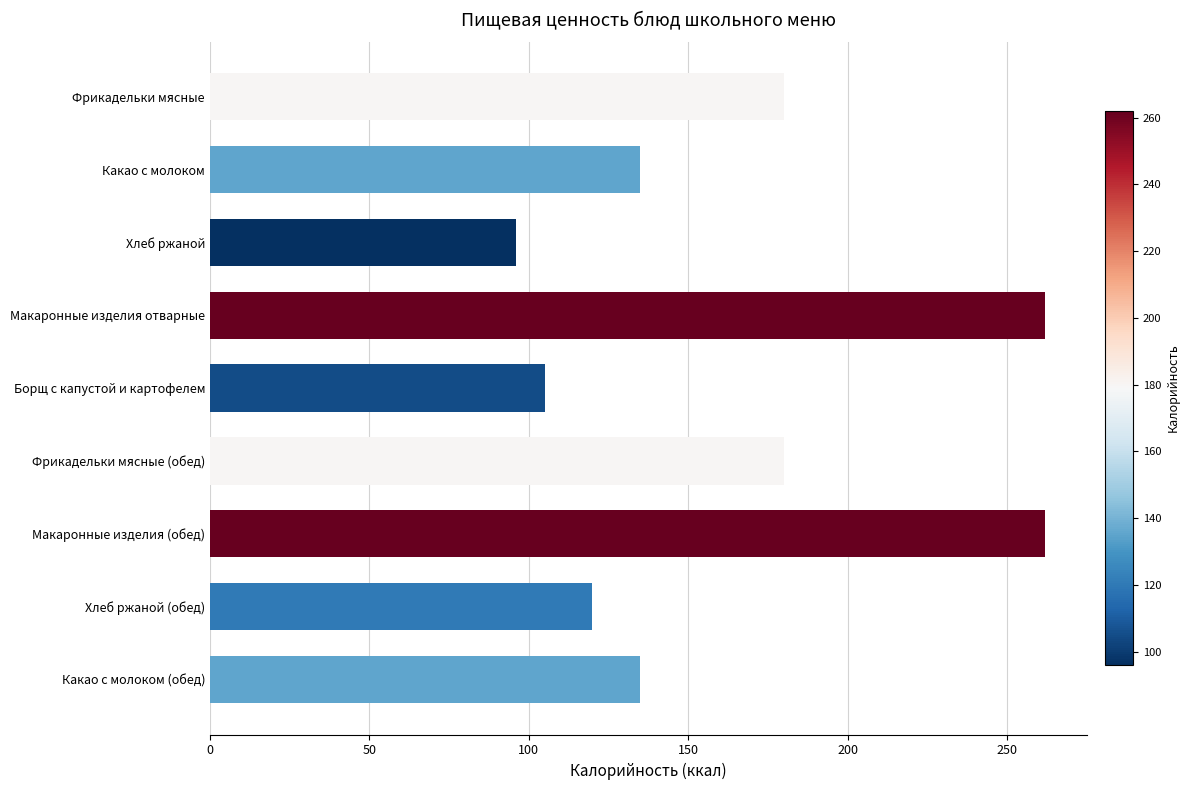

True or false: the data shows 105 at Борщ с капустой и картофелем.

True